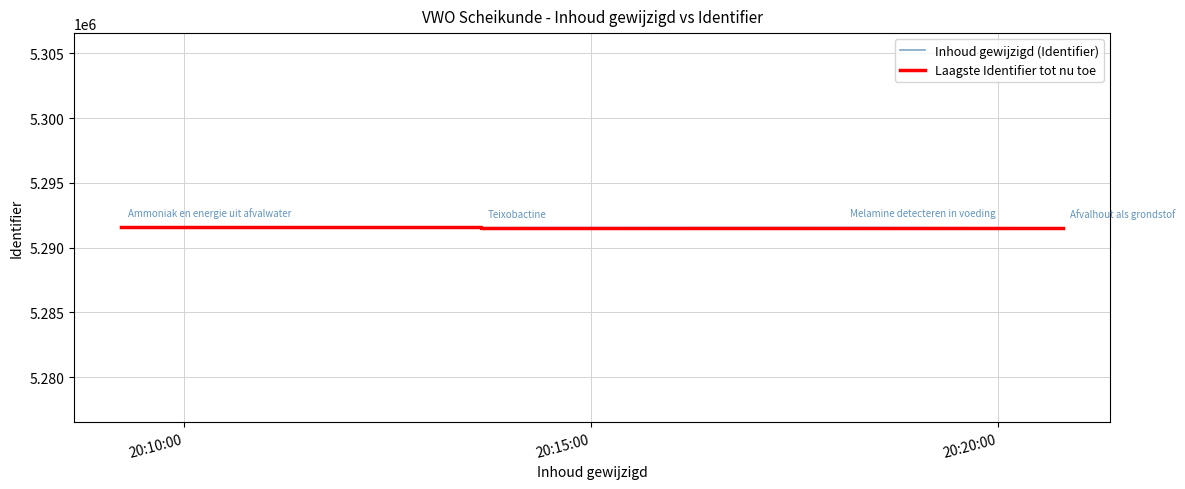

True or false: Laagste Identifier tot nu toe has more than 2 points higher than both neighbors.

False